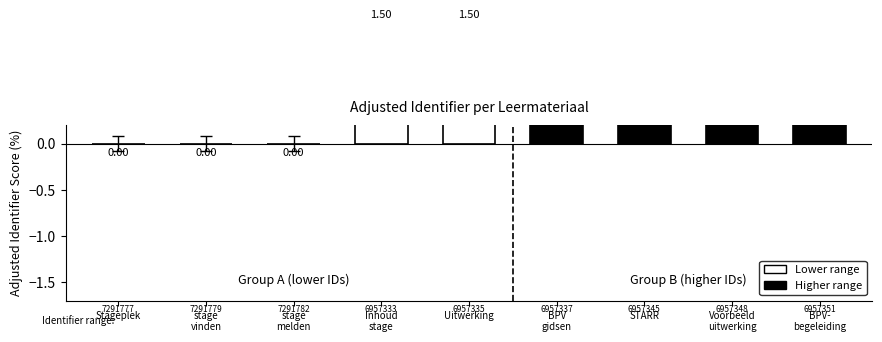

How many data points are less than 1?

3